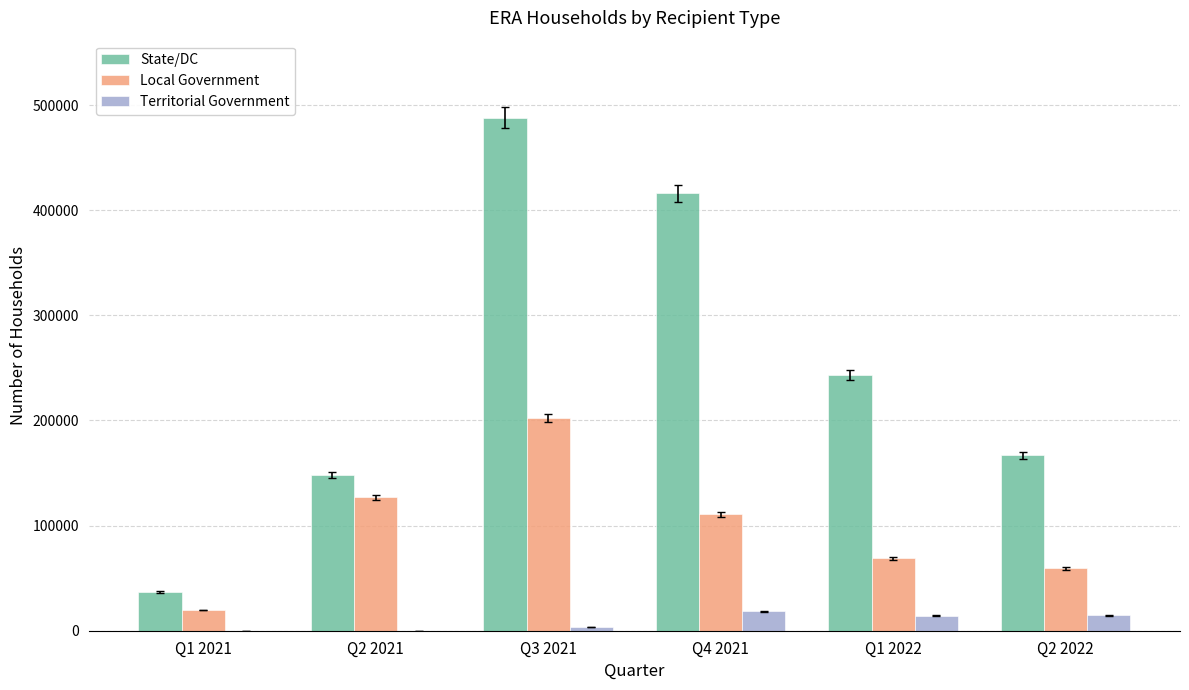

Between Q1 2021 and Q2 2022, which series saw the biggest shift?

State/DC